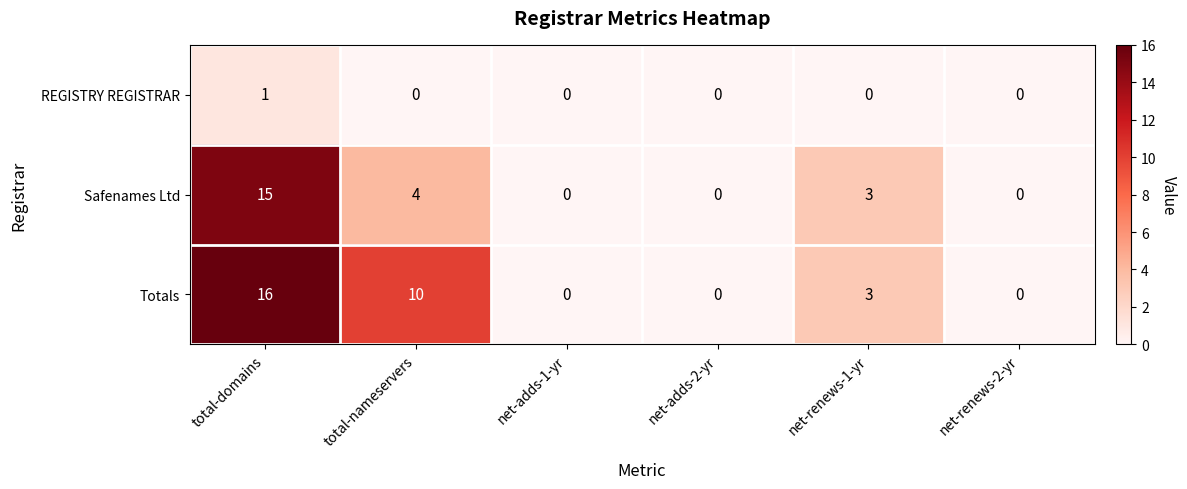

Which series has the largest range (max minus min)?

Totals